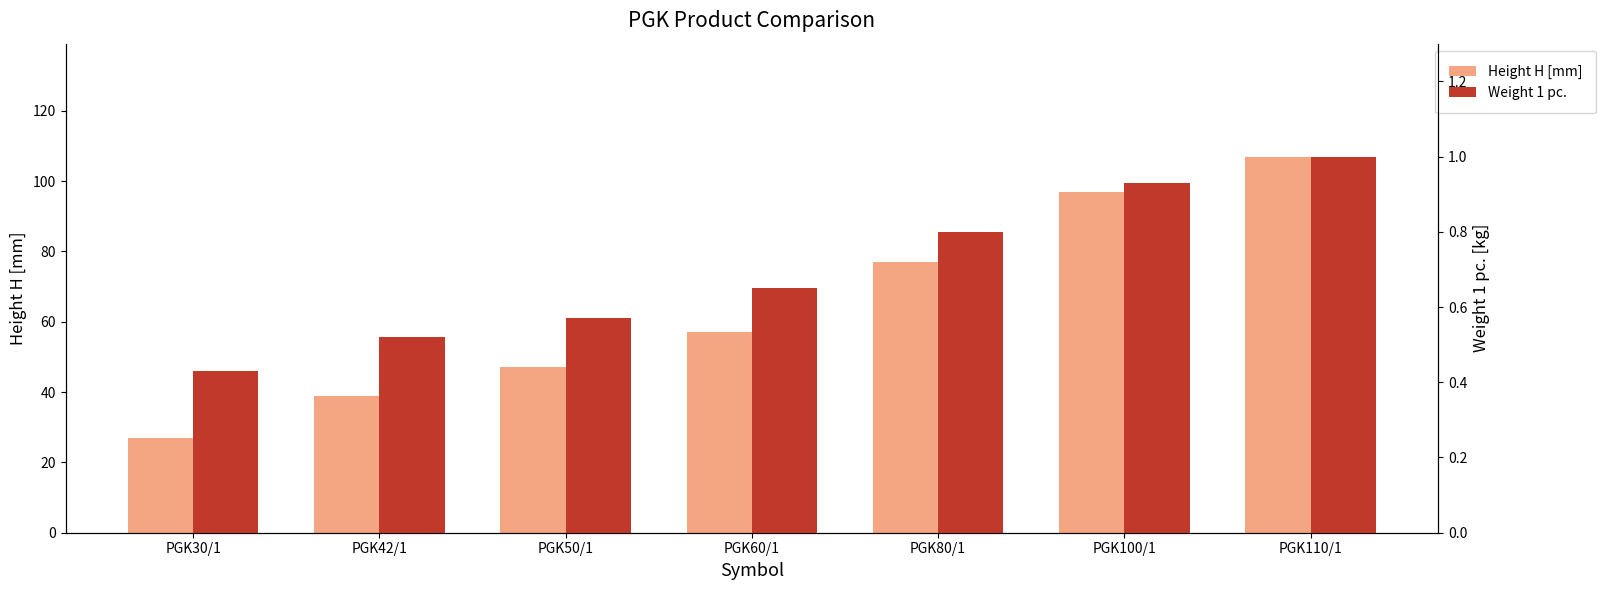

How many categories are shown in the chart?

7